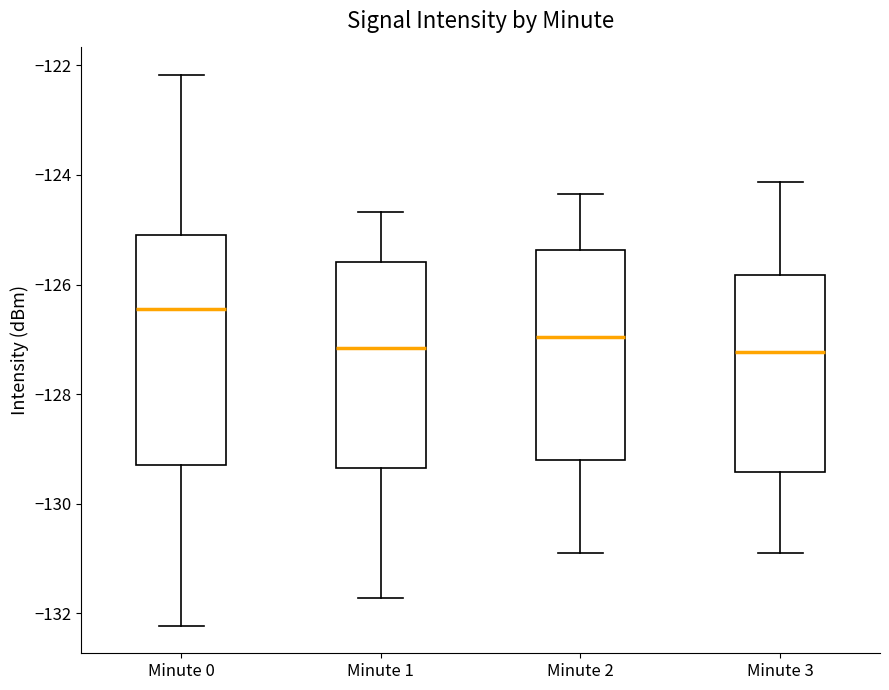

Reading left to right, transcribe this box plot: for each box, give where its median line is, the range the box spans, and where its two whiskers end, as read against the y-axis. The values are not printed on the chart, so give them approximately, as read against the axis.

Minute 0: median -126.4, box -129.2 to -125.2, whiskers -132.2 to -122.2
Minute 1: median -127.2, box -129.4 to -125.6, whiskers -131.8 to -124.6
Minute 2: median -127.0, box -129.2 to -125.4, whiskers -131.0 to -124.4
Minute 3: median -127.2, box -129.4 to -125.8, whiskers -131.0 to -124.2